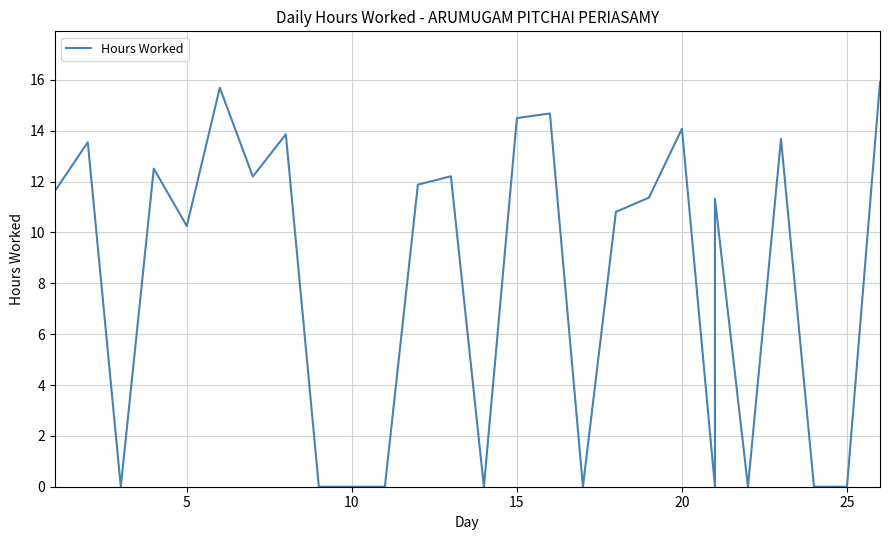

Is this an area chart (filled region under the line)?

No